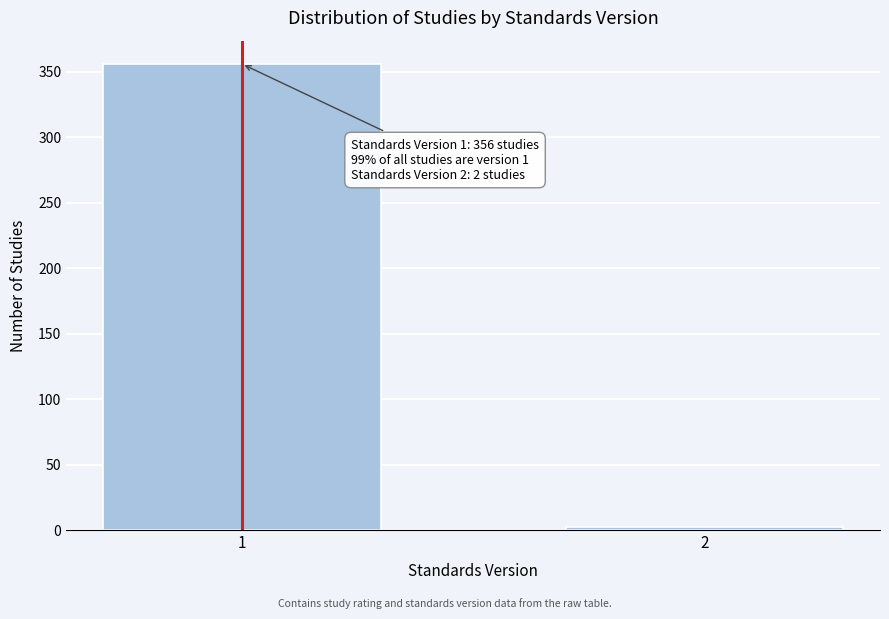

Reading right to left, what are all the values shown in this chart?

2	356